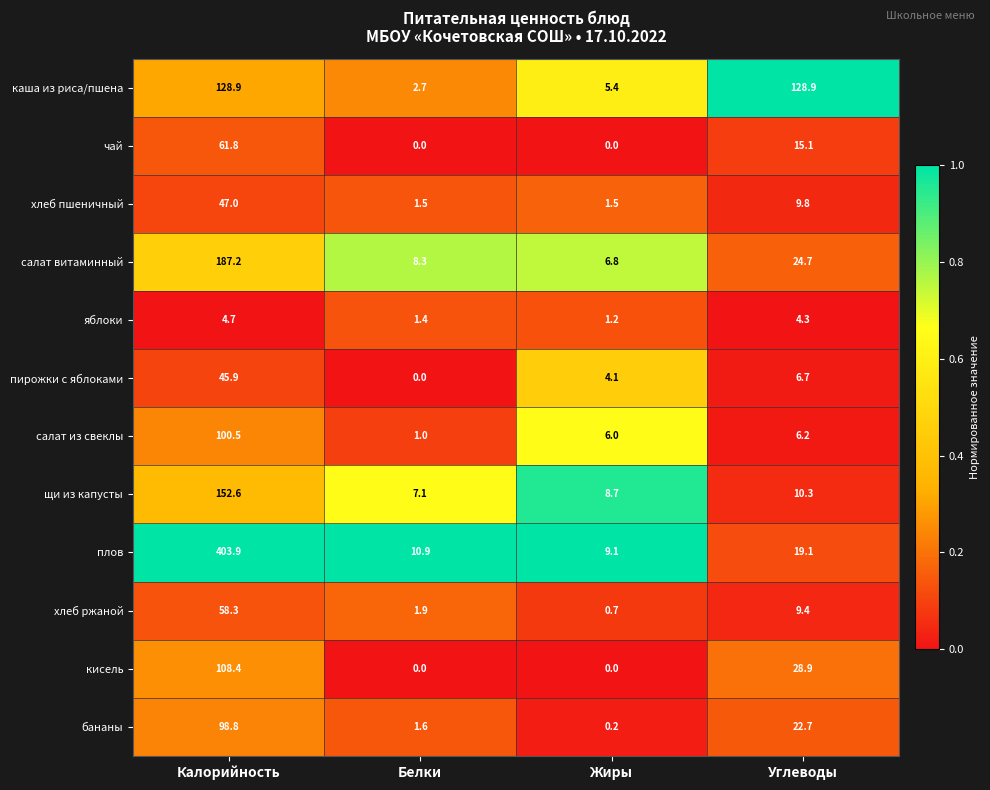

Between Белки and Углеводы, which series saw the biggest shift?

каша из риса/пшена